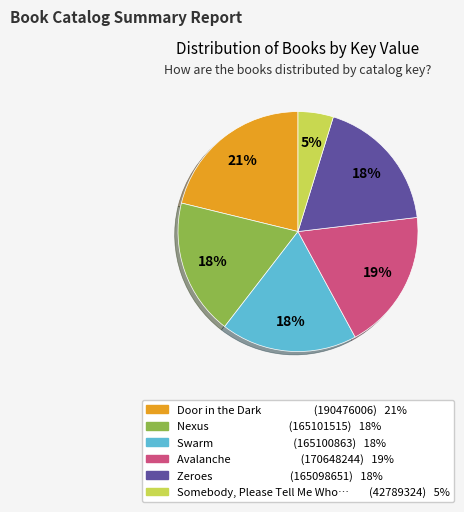

Is there any slice that represents more than half of the pie?

No